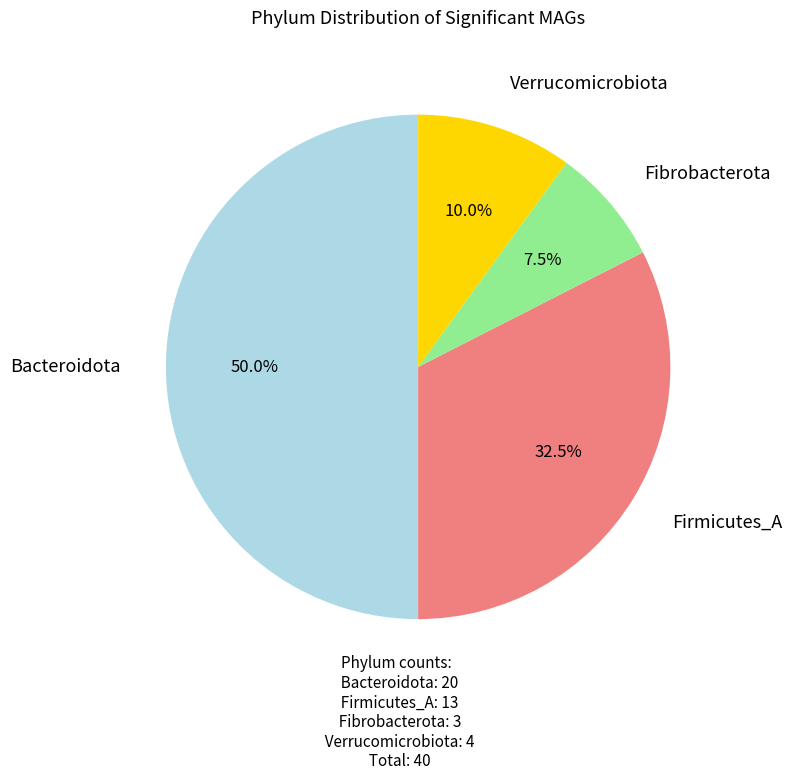

To the nearest percent, what is the average slice percentage?

25%